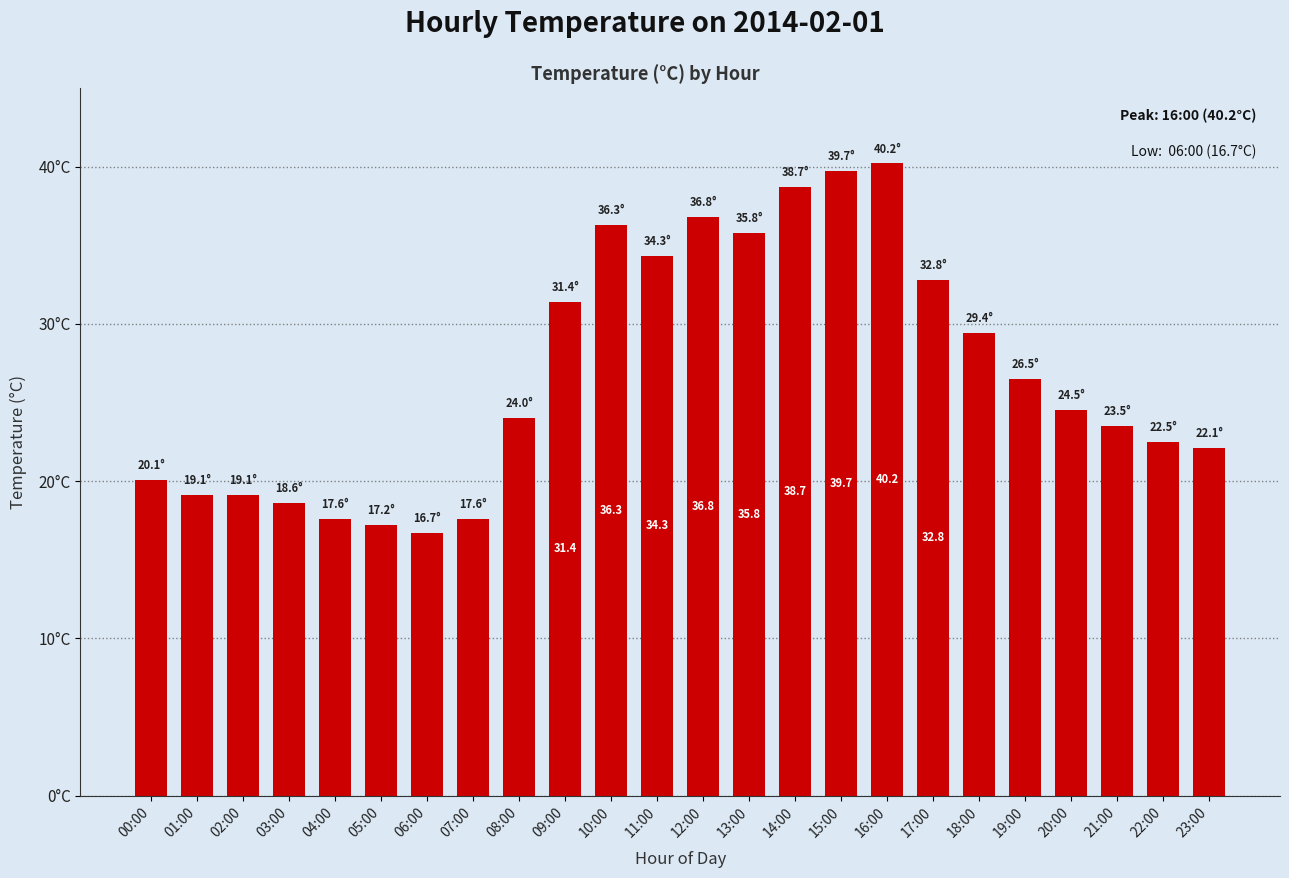

Reading left to right, what are all the values shown in this chart?

00:00=20.1	01:00=19.1	02:00=19.1	03:00=18.6	04:00=17.6	05:00=17.2	06:00=16.7	07:00=17.6	08:00=24.0	09:00=31.4	10:00=36.3	11:00=34.3	12:00=36.8	13:00=35.8	14:00=38.7	15:00=39.7	16:00=40.2	17:00=32.8	18:00=29.4	19:00=26.5	20:00=24.5	21:00=23.5	22:00=22.5	23:00=22.1